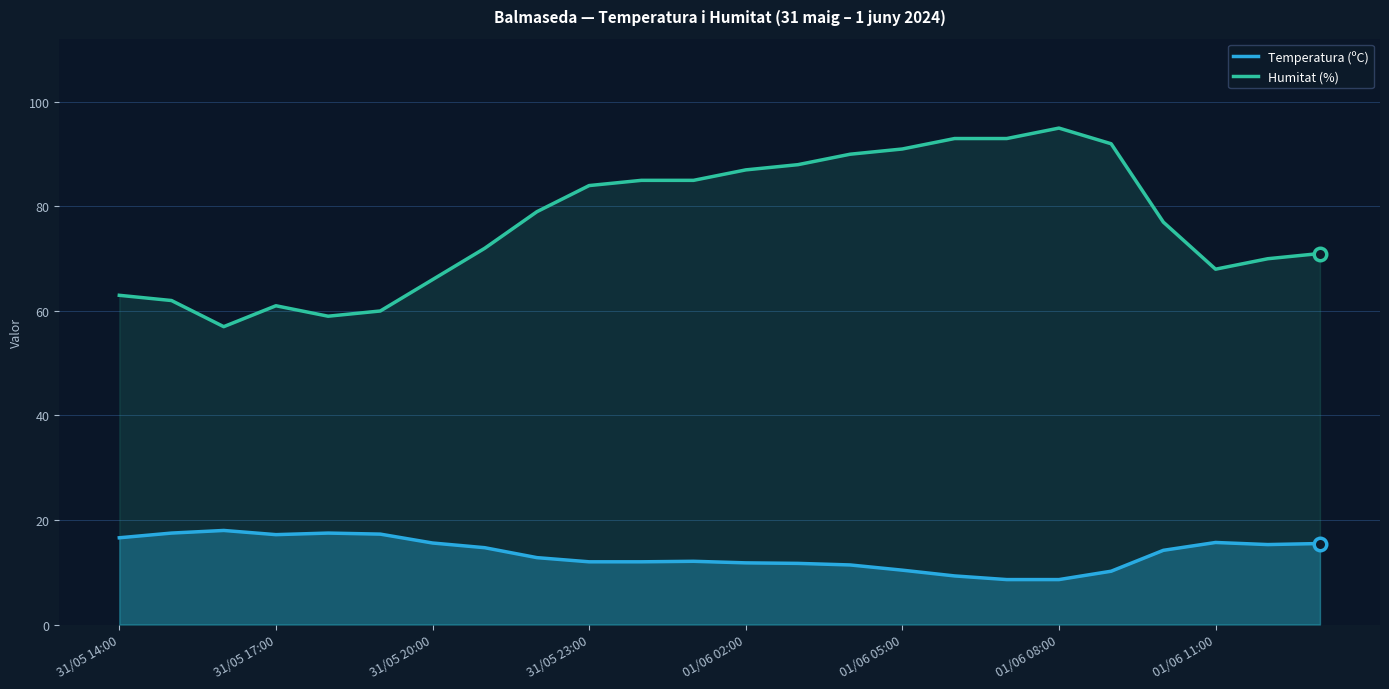

At which category does the chart reach its peak across all series?

01/06 08:00